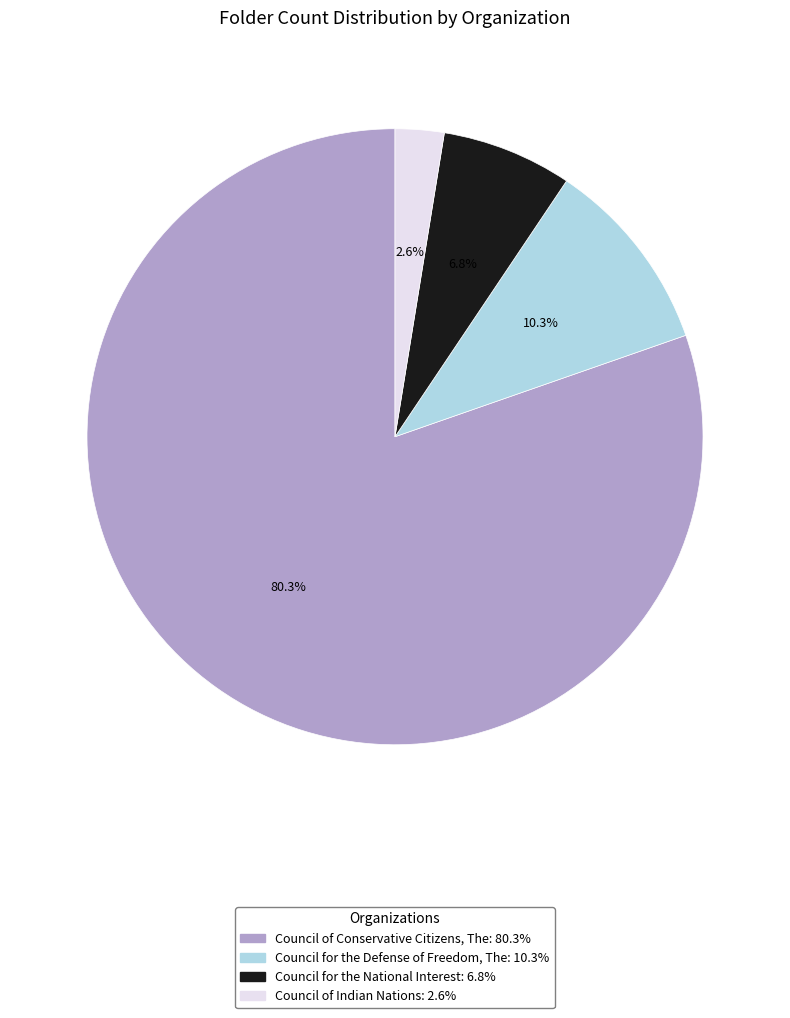

True or false: Council of Conservative Citizens, The accounts for 92% of the total.

False